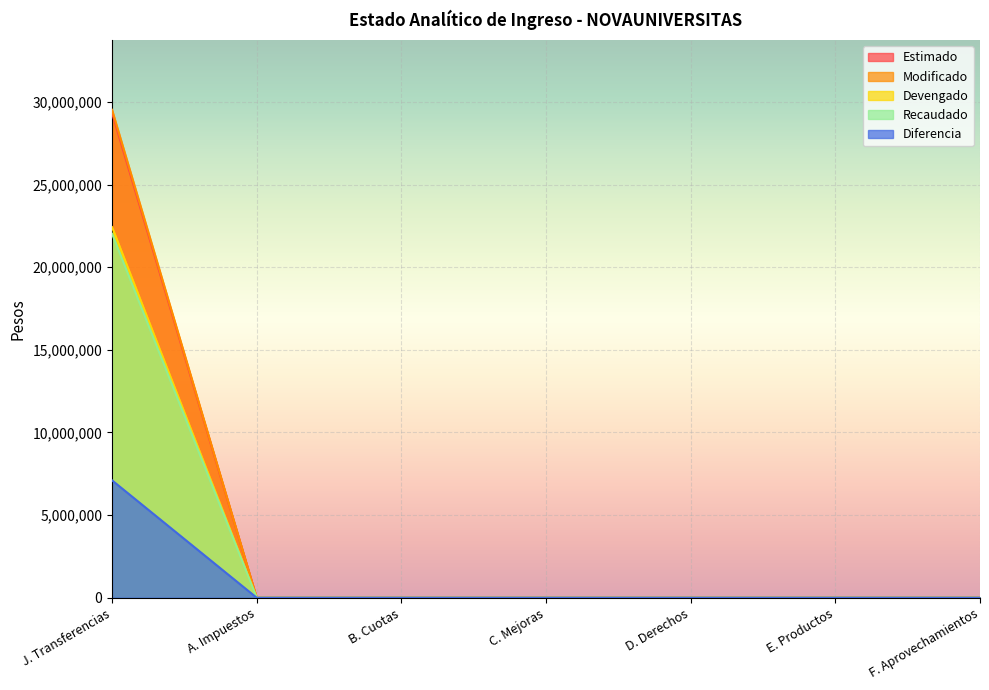

Reading left to right, extract all data points from this chart.

Estimado: J. Transferencias=29336393.0	A. Impuestos=0.0	B. Cuotas=0.0	C. Mejoras=0.0	D. Derechos=0.0	E. Productos=0.0	F. Aprovechamientos=0.0
Modificado: J. Transferencias=29529348.0	A. Impuestos=0.0	B. Cuotas=0.0	C. Mejoras=0.0	D. Derechos=0.0	E. Productos=0.0	F. Aprovechamientos=0.0
Devengado: J. Transferencias=22427278.8	A. Impuestos=0.0	B. Cuotas=0.0	C. Mejoras=0.0	D. Derechos=0.0	E. Productos=0.0	F. Aprovechamientos=0.0
Recaudado: J. Transferencias=22029905.3	A. Impuestos=0.0	B. Cuotas=0.0	C. Mejoras=0.0	D. Derechos=0.0	E. Productos=0.0	F. Aprovechamientos=0.0
Diferencia: J. Transferencias=7102461.1	A. Impuestos=0.0	B. Cuotas=0.0	C. Mejoras=0.0	D. Derechos=0.0	E. Productos=0.0	F. Aprovechamientos=0.0